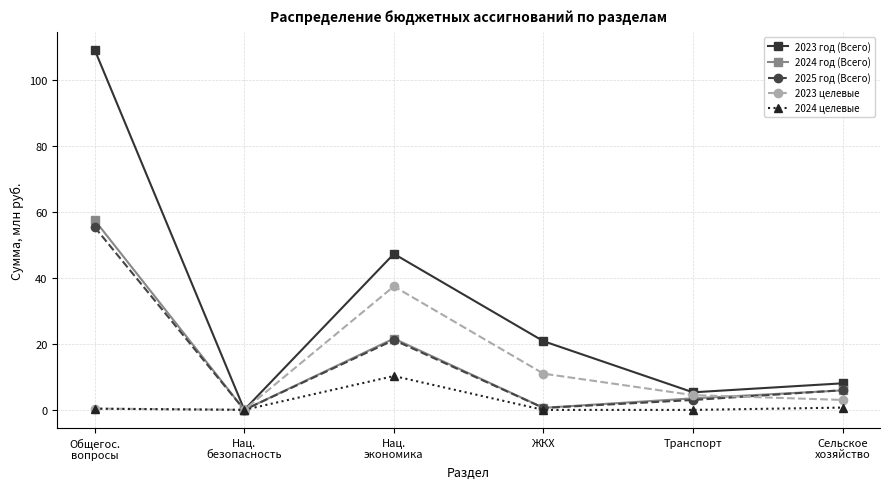

What is the total value across all series at Сельское
хозяйство?

23.6